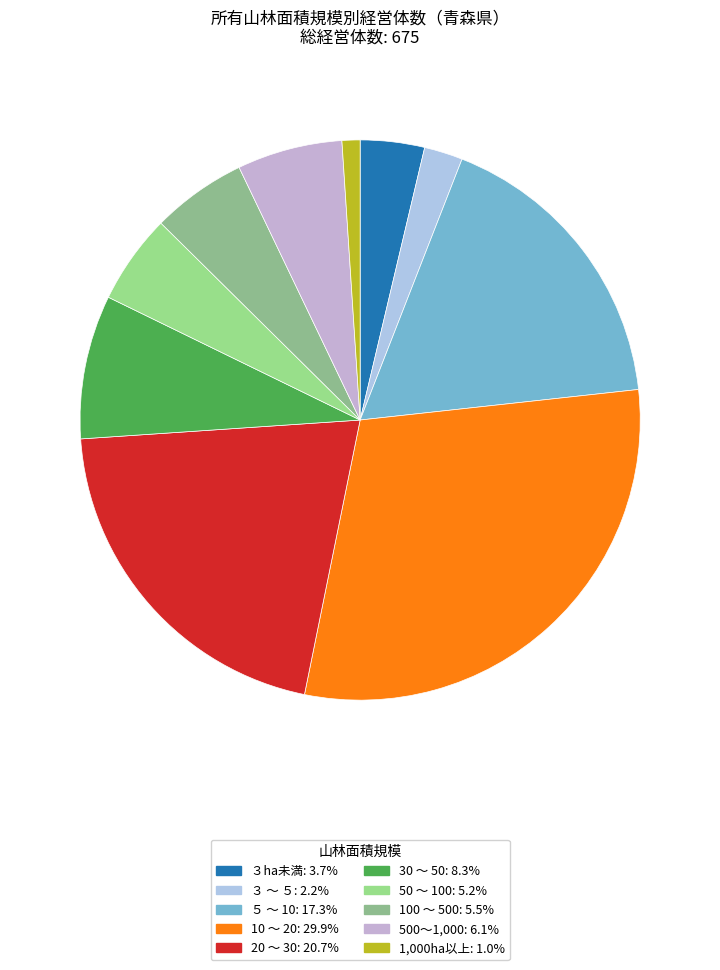

Is 20 ～ 30 the majority of the pie?

No